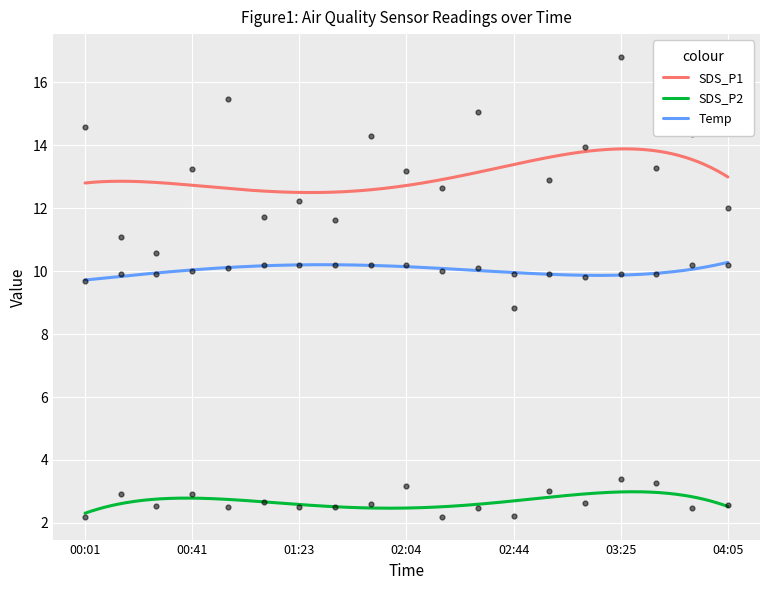

Which series has the largest Y range (max minus min)?

SDS_P1